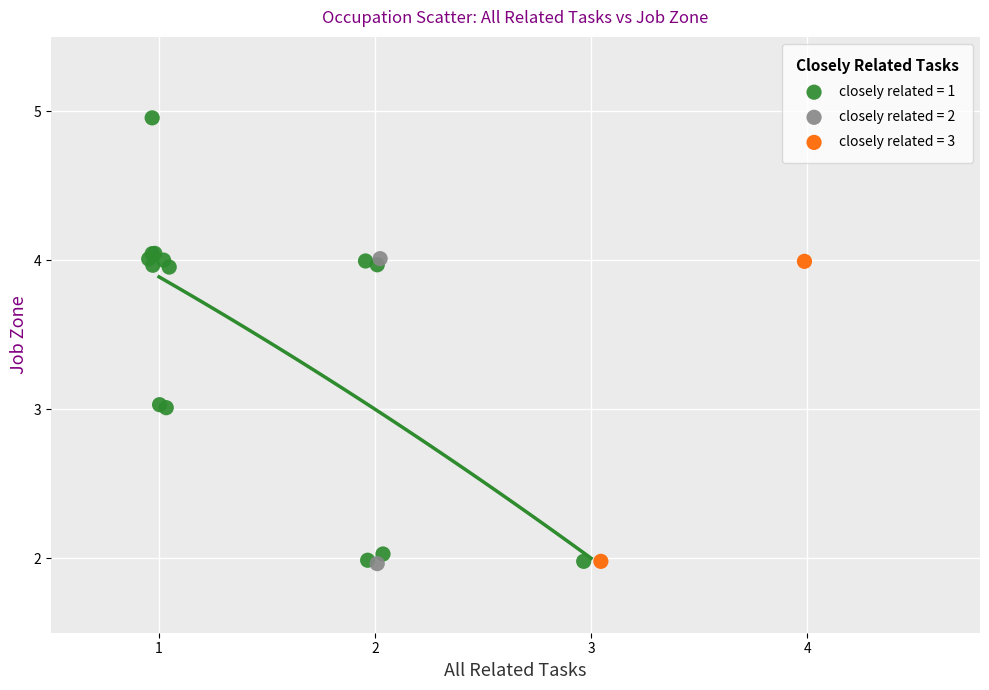

Which series has the widest spread of Y values?

closely related = 1